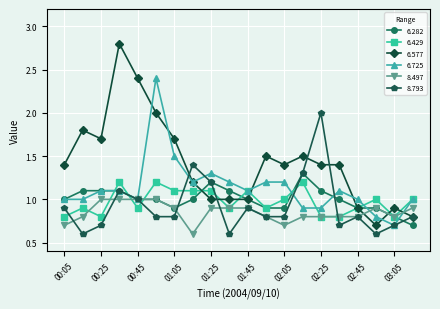

How many data points does each series have?

20